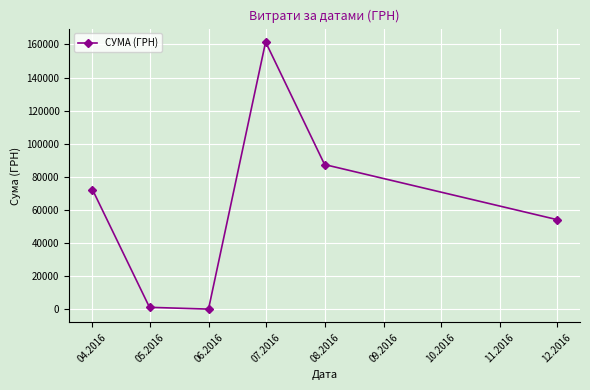

How many data points does each series have?

6